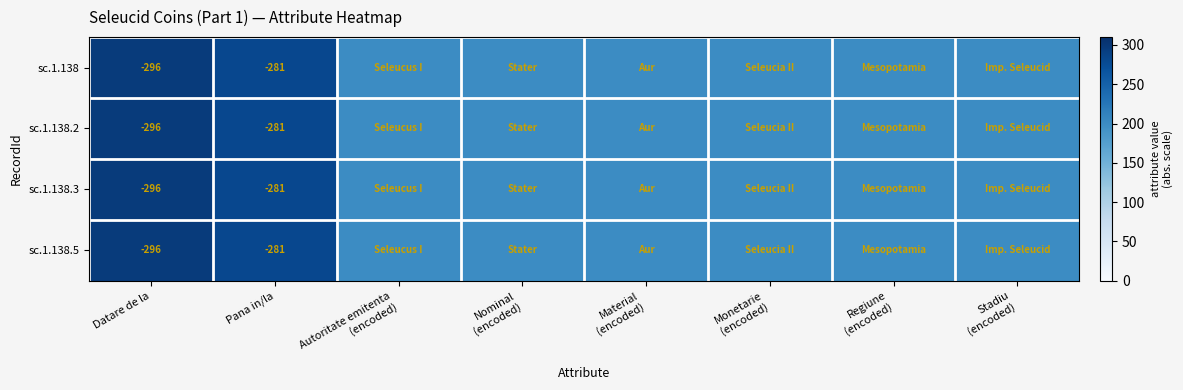

At which category does the chart reach its minimum across all series?

Autoritate emitenta
(encoded)